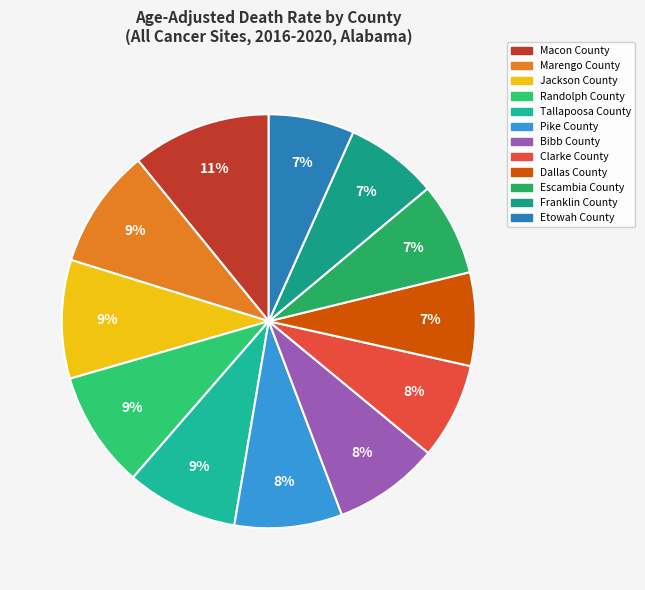

Rank the categories by value from lowest to highest.

Etowah County, Franklin County, Escambia County, Dallas County, Clarke County, Bibb County, Pike County, Tallapoosa County, Randolph County, Jackson County, Marengo County, Macon County